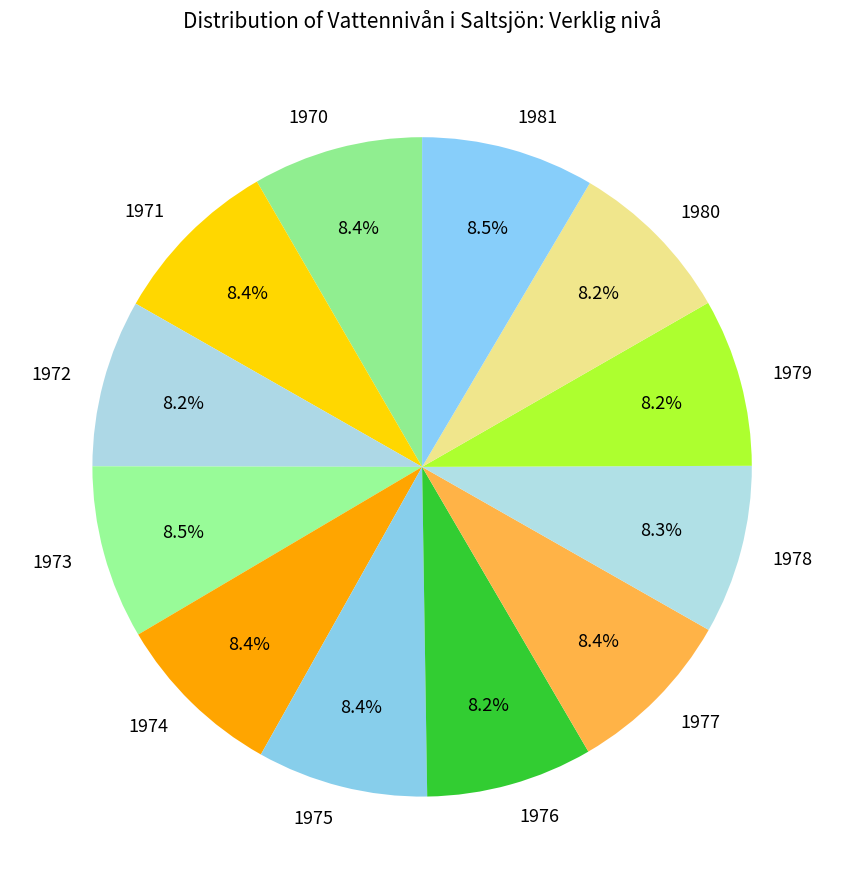

What is the ratio of the value at 1978 to the value at 1976?

1.0